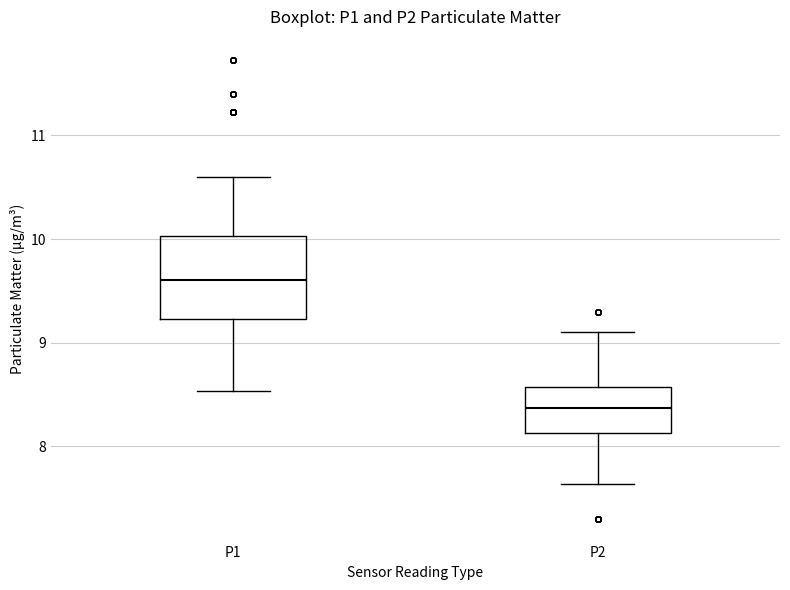

Comparing the boxes themselves (not the whiskers), which one is the tallest?

P1